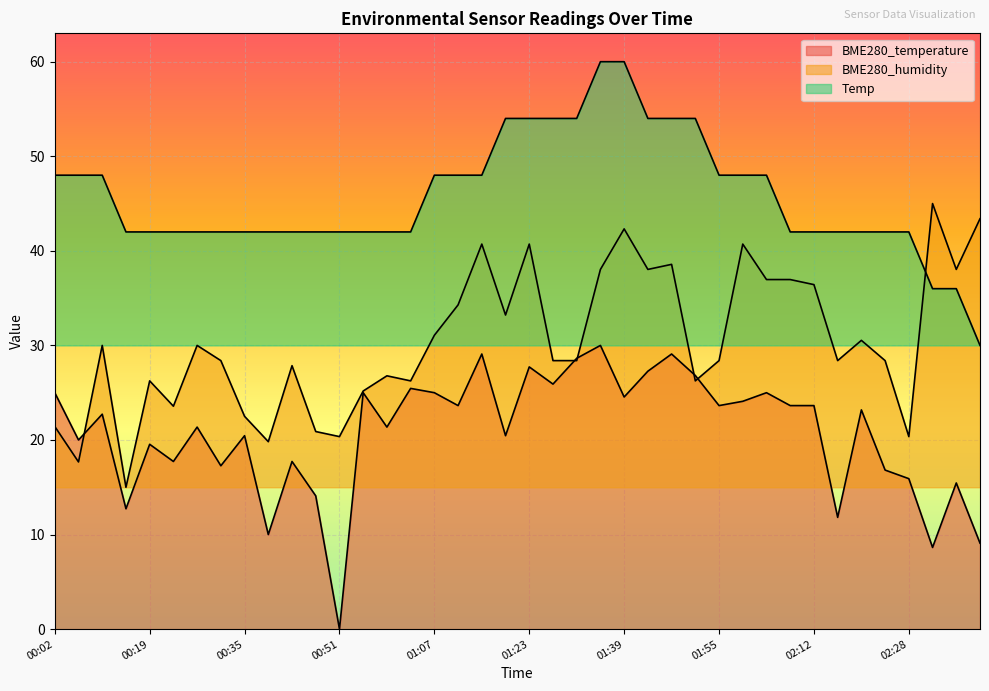

Which series changed the most between 01:07 and 01:11?

BME280_humidity